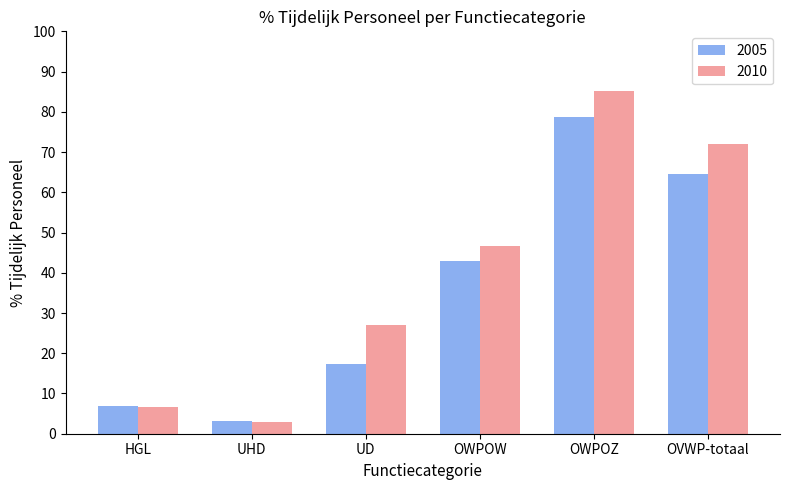

Rank the series by their average value, from highest to lowest.

2010, 2005